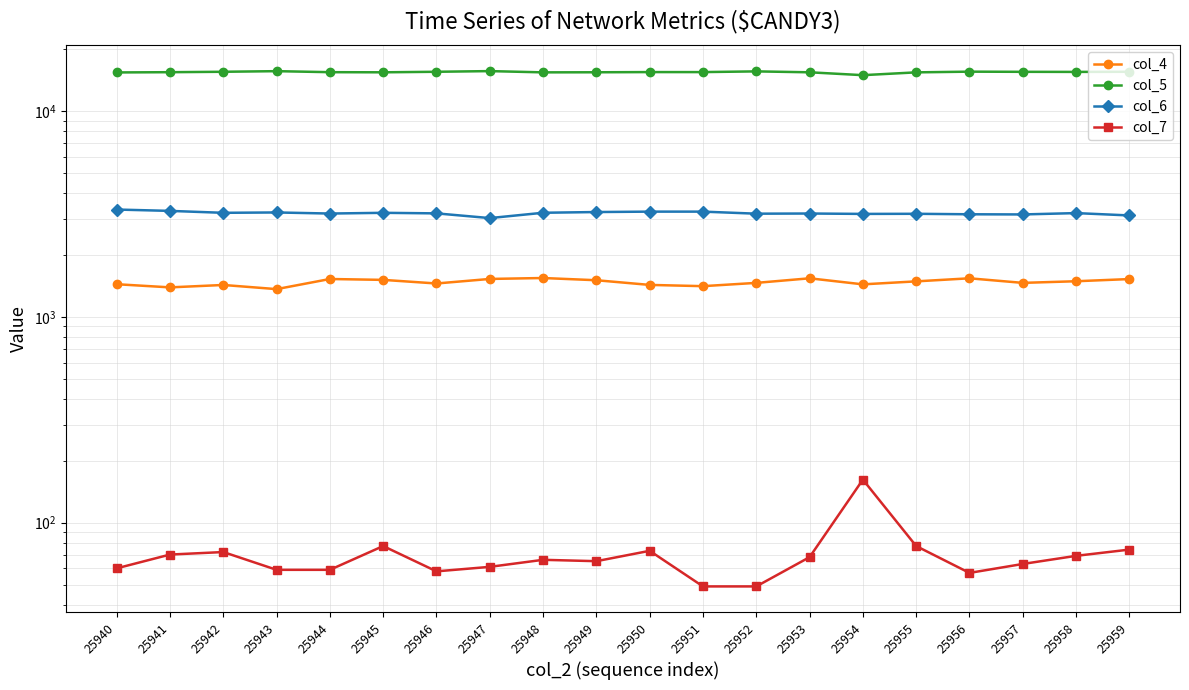

Does the chart have visible grid lines?

Yes